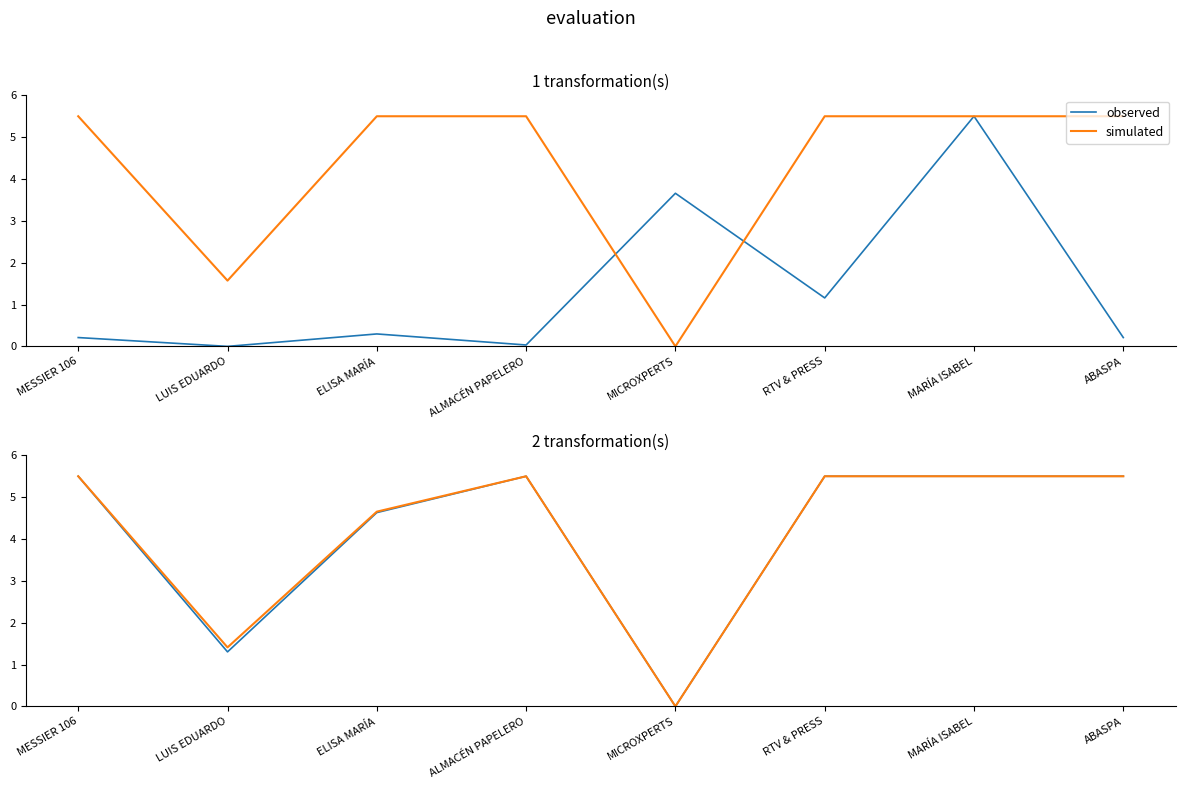

Which series has the widest spread of values?

observed